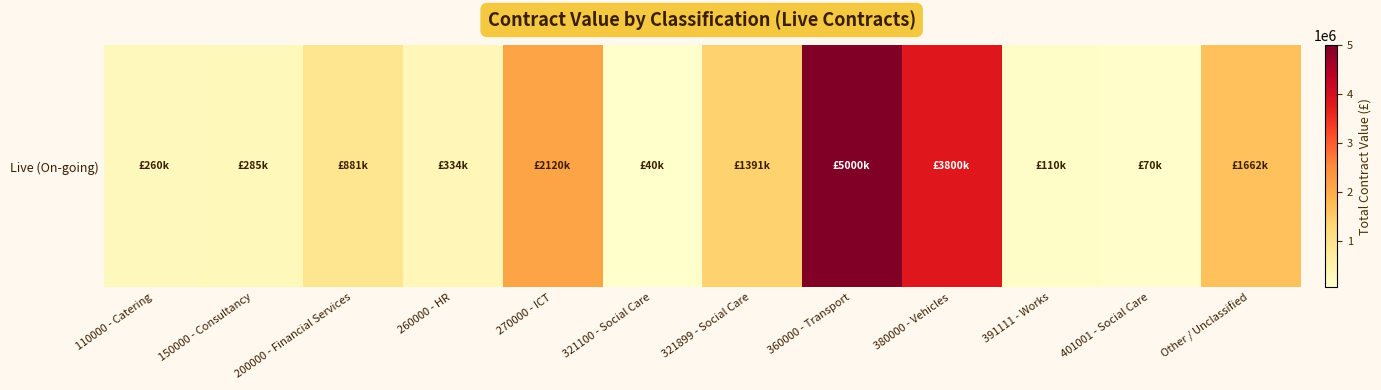

Is it true that the value at Other / Unclassified is 1662500?

True